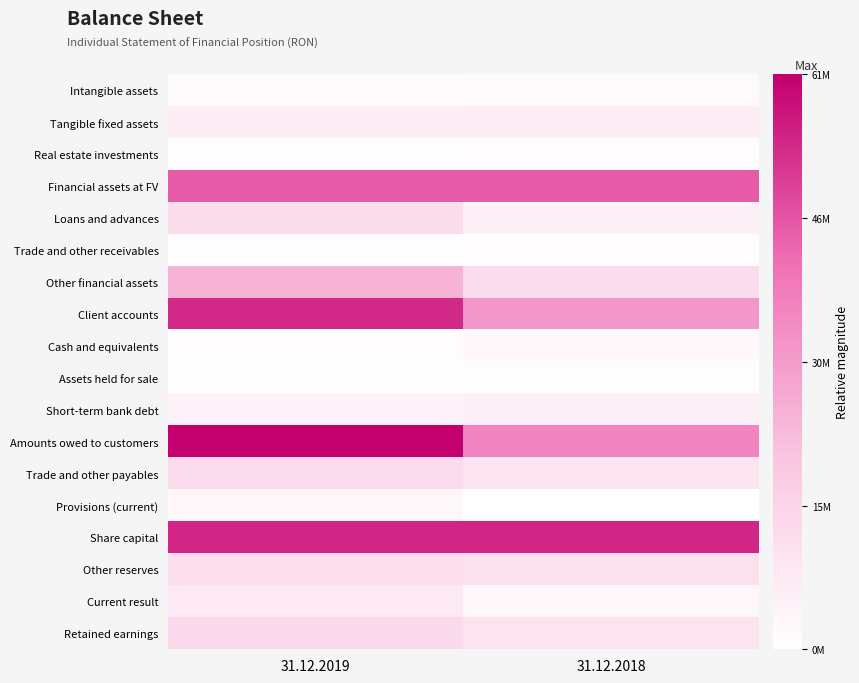

Between 31.12.2019 and 31.12.2018, which series saw the biggest shift?

Amounts owed to customers